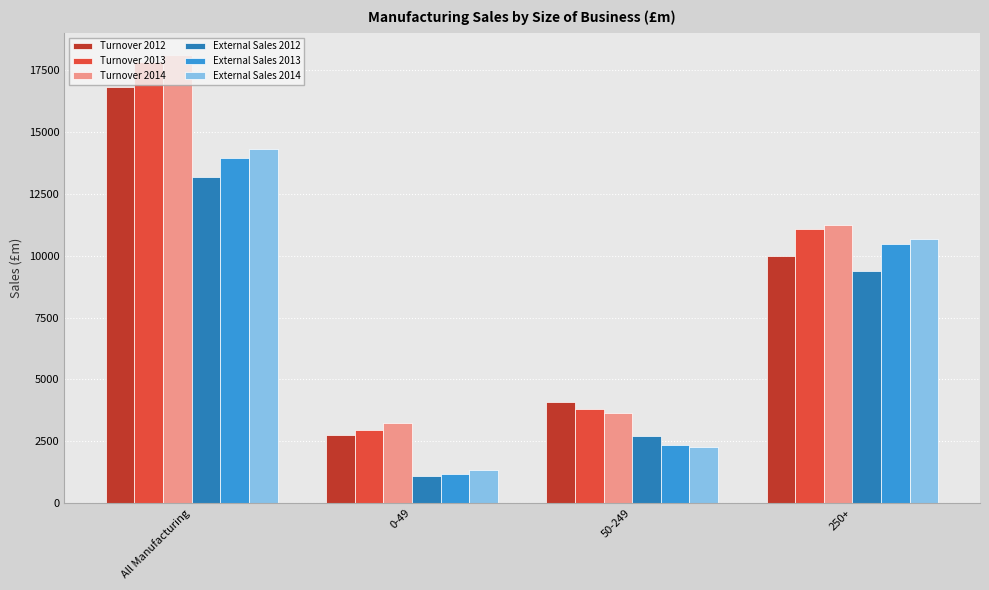

What is the label of the 4th bar from the right?

All Manufacturing